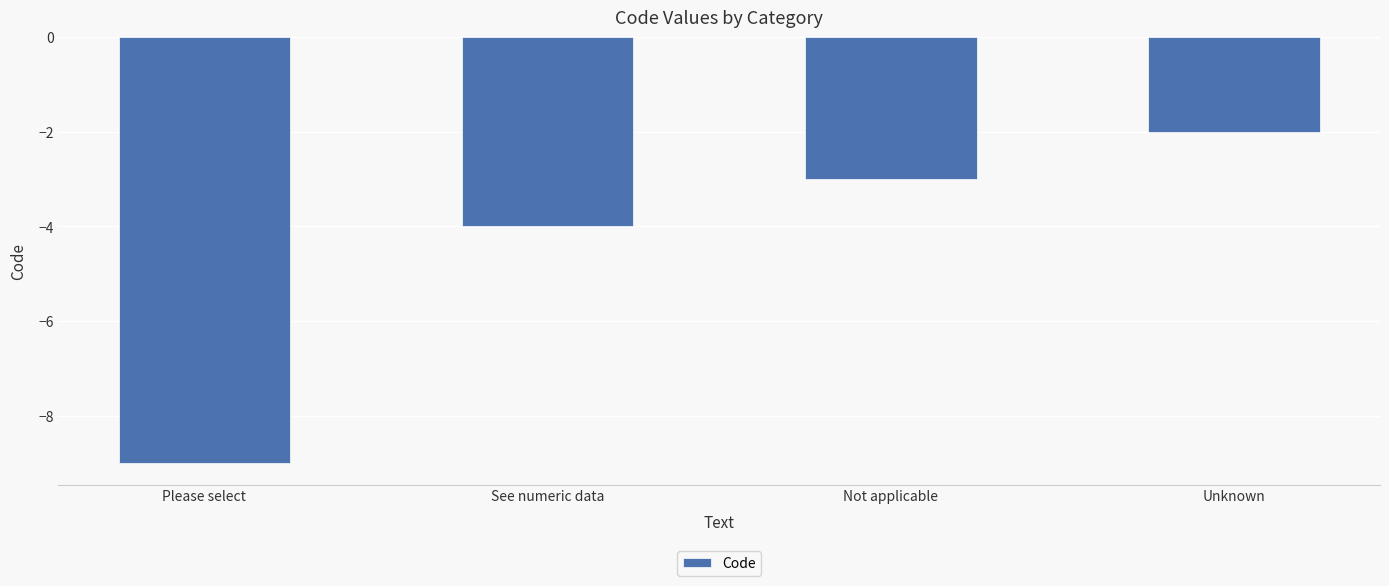

What value does the data have at Not applicable?

-3